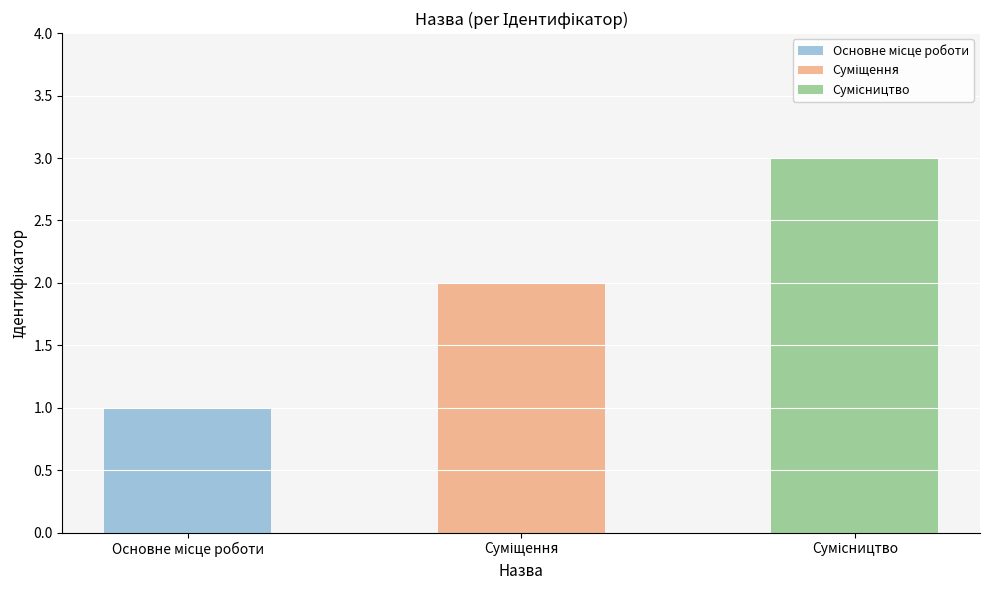

Approximately how many times larger is the value at Сумісництво compared to Суміщення?

1.5